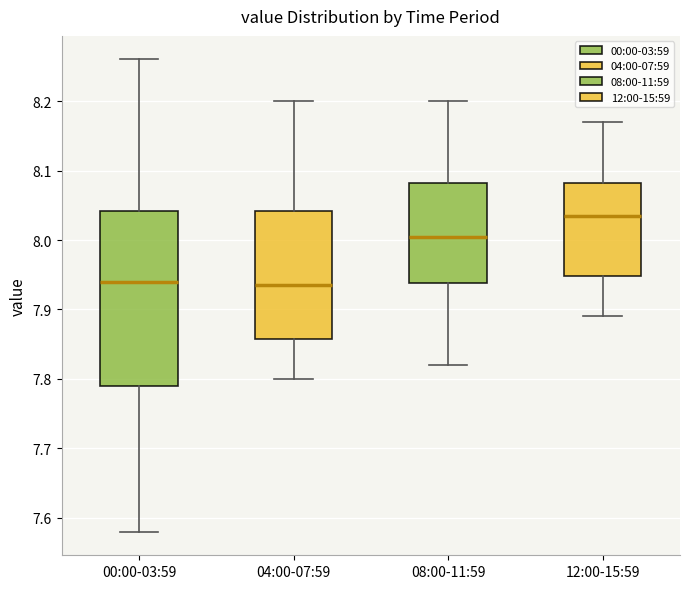

Where does the lower whisker of the box for 00:00-03:59 end on the y-axis? The values are not printed on the chart, so give them approximately, as read against the axis.

7.58